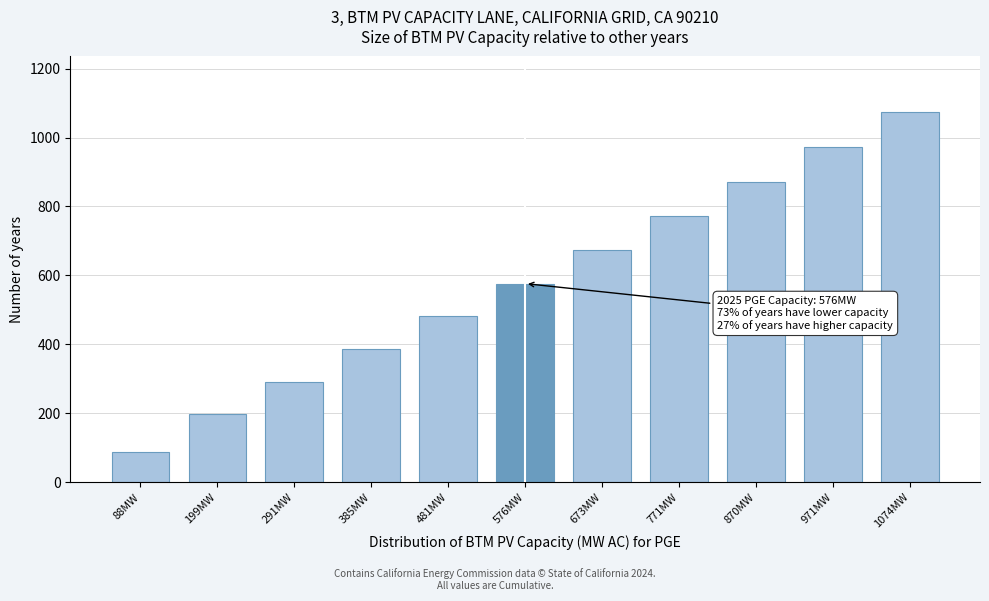

The value at 971MW is 971.7. True or false?

True